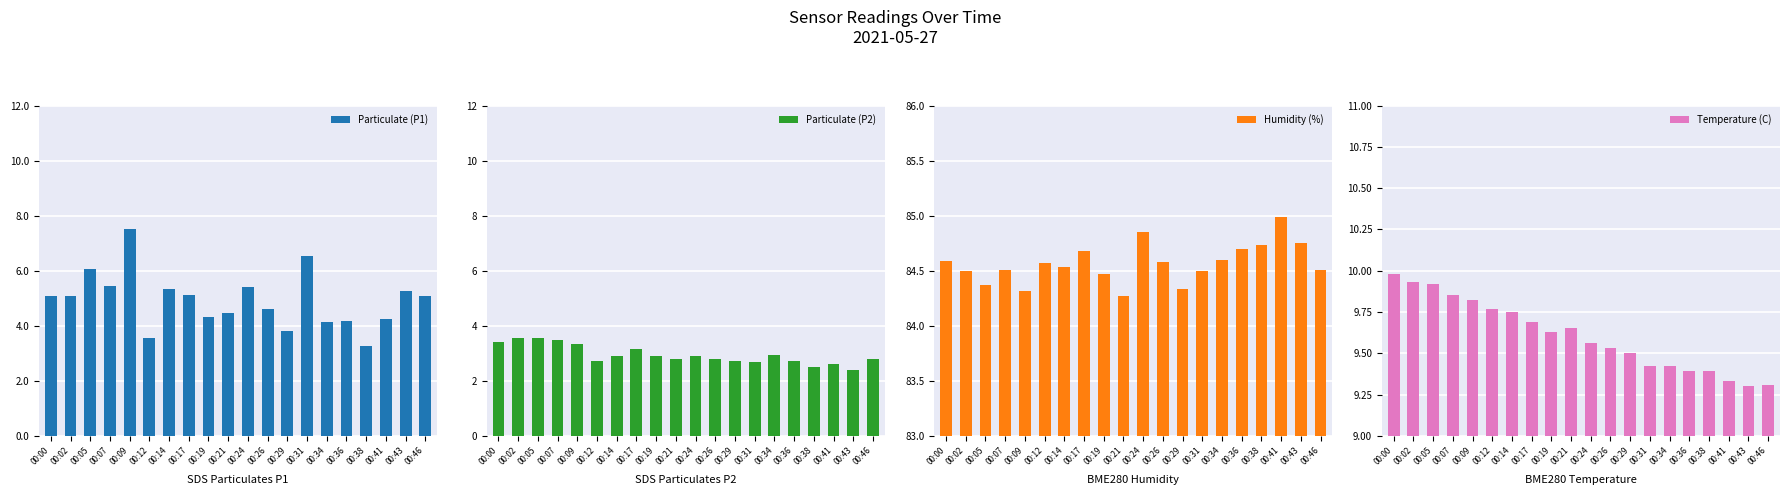

Reading left to right, list all the values displayed in this chart.

Particulate (P1): 00:00=5.1	00:02=5.1	00:05=6.0	00:07=5.4	00:09=7.5	00:12=3.5	00:14=5.3	00:17=5.1	00:19=4.3	00:21=4.5	00:24=5.4	00:26=4.6	00:29=3.8	00:31=6.5	00:34=4.1	00:36=4.2	00:38=3.2	00:41=4.2	00:43=5.3	00:46=5.1
Particulate (P2): 00:00=3.4	00:02=3.5	00:05=3.5	00:07=3.5	00:09=3.4	00:12=2.7	00:14=2.9	00:17=3.2	00:19=2.9	00:21=2.8	00:24=2.9	00:26=2.8	00:29=2.7	00:31=2.7	00:34=2.9	00:36=2.7	00:38=2.5	00:41=2.6	00:43=2.4	00:46=2.8
Humidity (%): 00:00=84.6	00:02=84.5	00:05=84.4	00:07=84.5	00:09=84.3	00:12=84.6	00:14=84.5	00:17=84.7	00:19=84.5	00:21=84.3	00:24=84.8	00:26=84.6	00:29=84.3	00:31=84.5	00:34=84.6	00:36=84.7	00:38=84.7	00:41=85.0	00:43=84.8	00:46=84.5
Temperature (C): 00:00=10.0	00:02=9.9	00:05=9.9	00:07=9.8	00:09=9.8	00:12=9.8	00:14=9.8	00:17=9.7	00:19=9.6	00:21=9.7	00:24=9.6	00:26=9.5	00:29=9.5	00:31=9.4	00:34=9.4	00:36=9.4	00:38=9.4	00:41=9.3	00:43=9.3	00:46=9.3